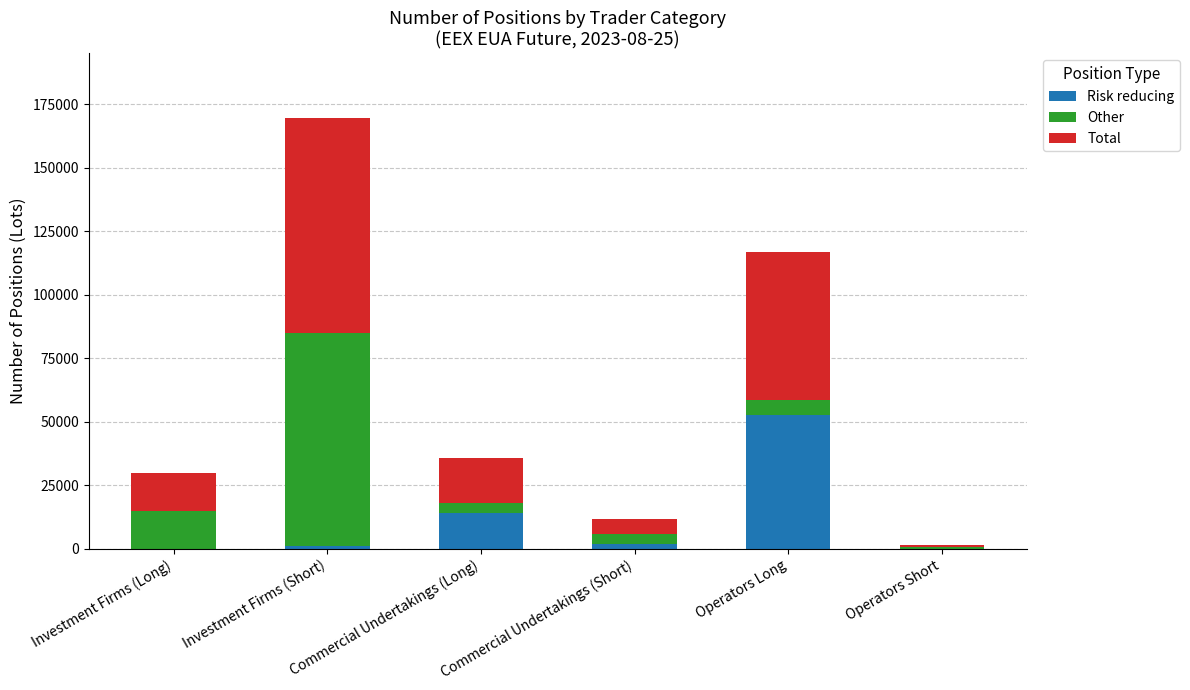

The Risk reducing series shows 14029 at Commercial Undertakings (Long). True or false?

True